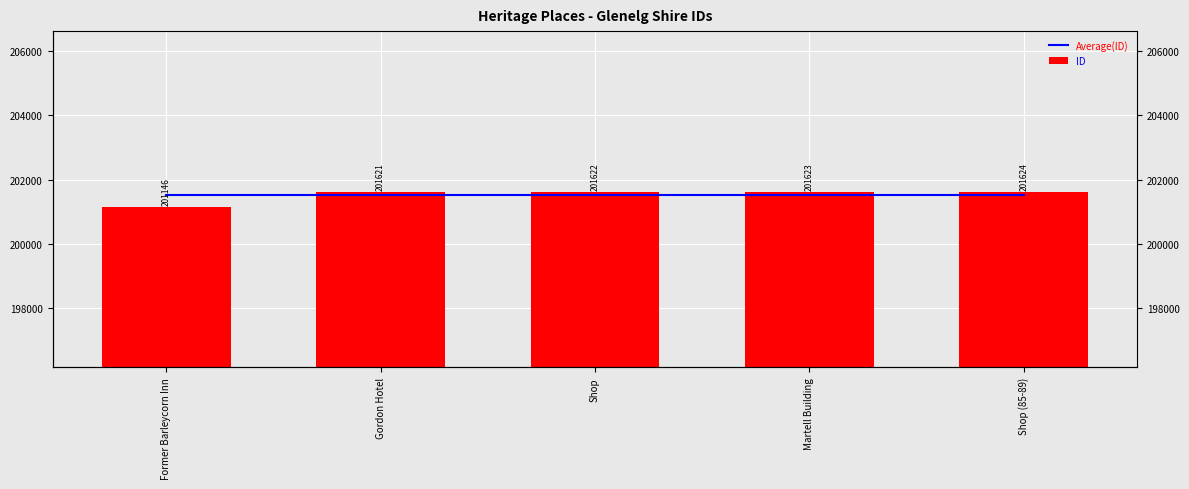

Count the number of categories in the chart.

5